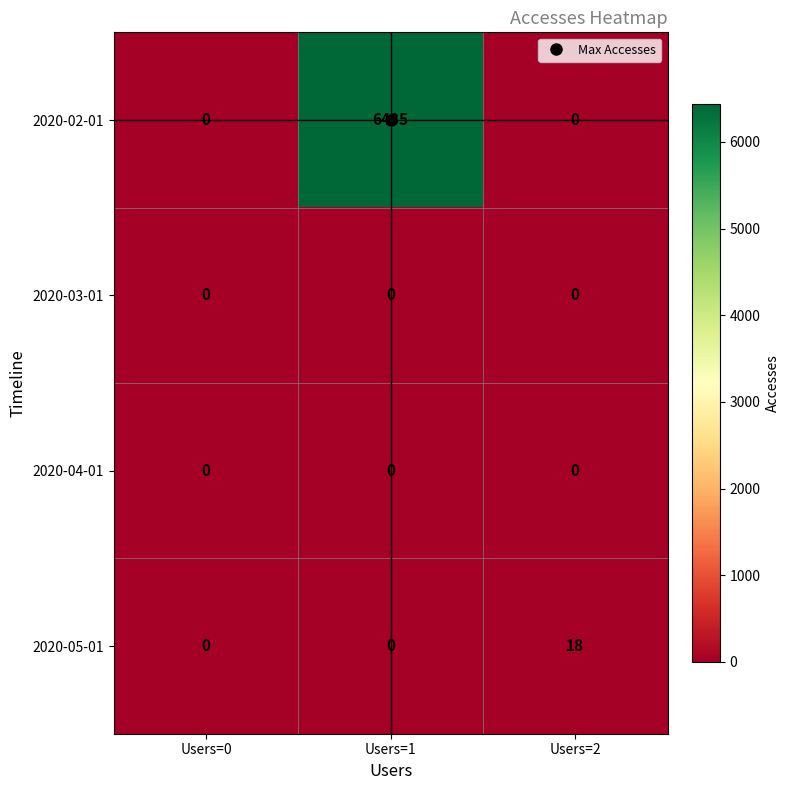

What is the difference between the highest and lowest values at Users=1?

6435